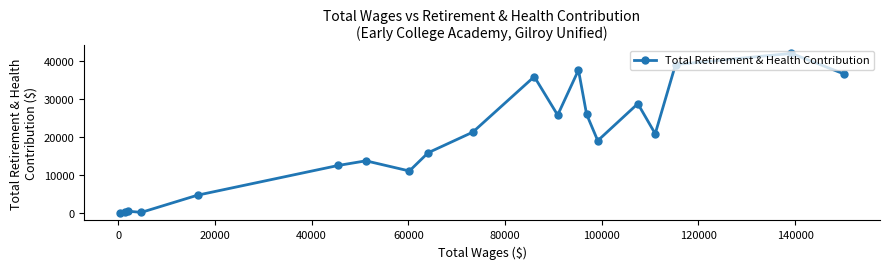

What is the maximum value shown in the chart?

42017